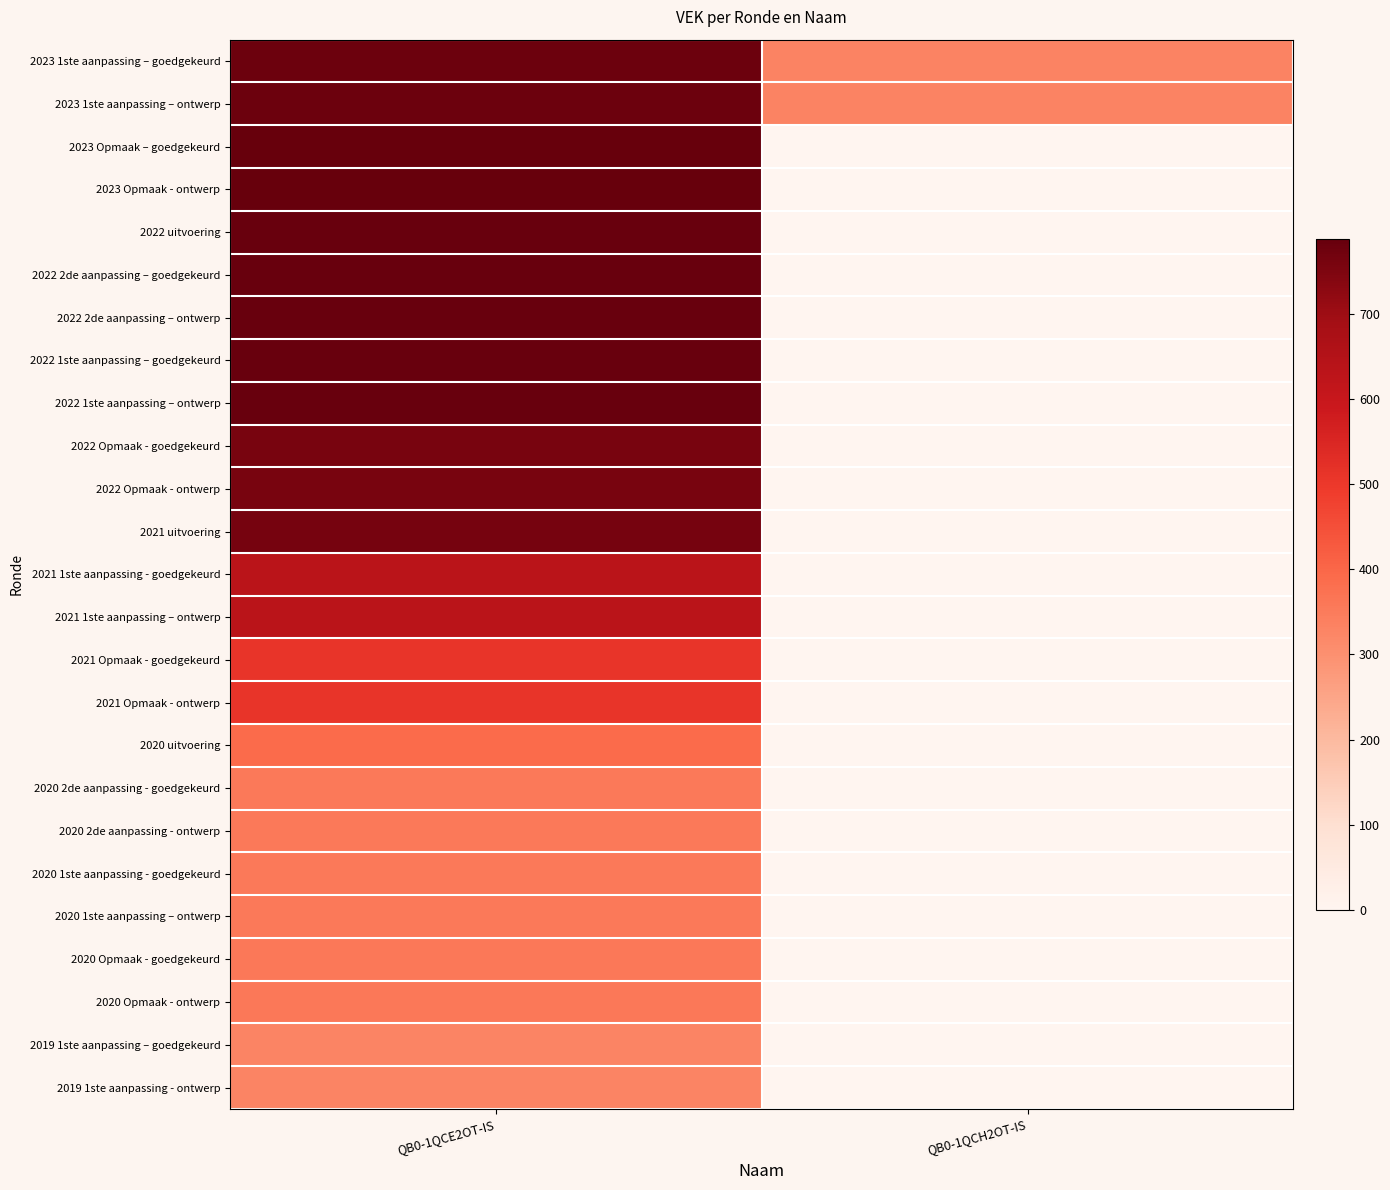

What is the greatest value displayed?

788